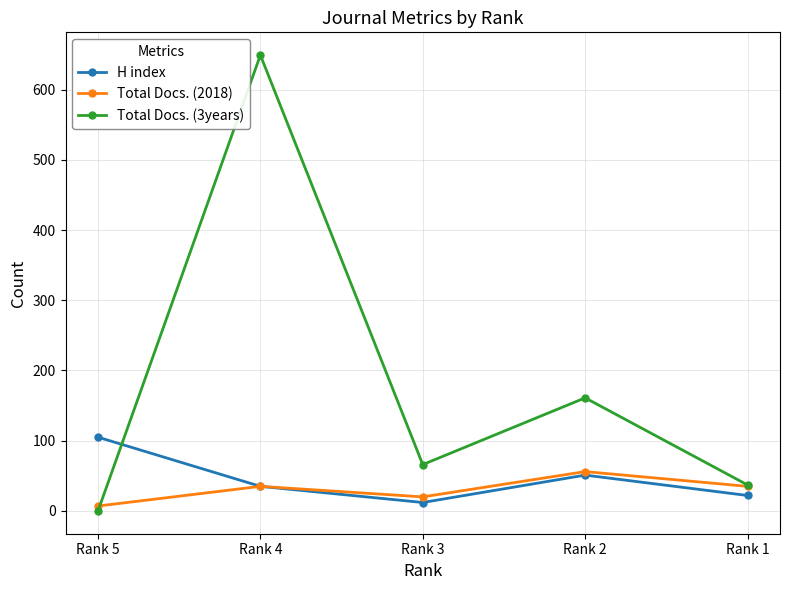

How many categories are shown in the chart?

5